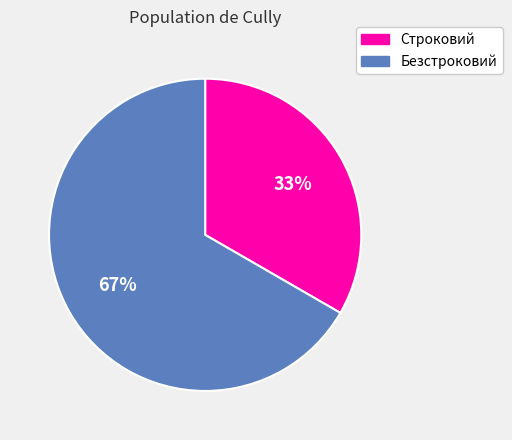

Is Строковий the majority of the pie?

No